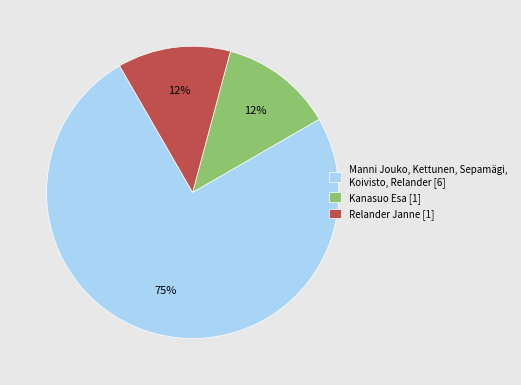

Do Manni Jouko, Kettunen, Sepamägi, Koivisto, Relander [6] and Relander Janne [1] together represent more than half of the pie?

Yes